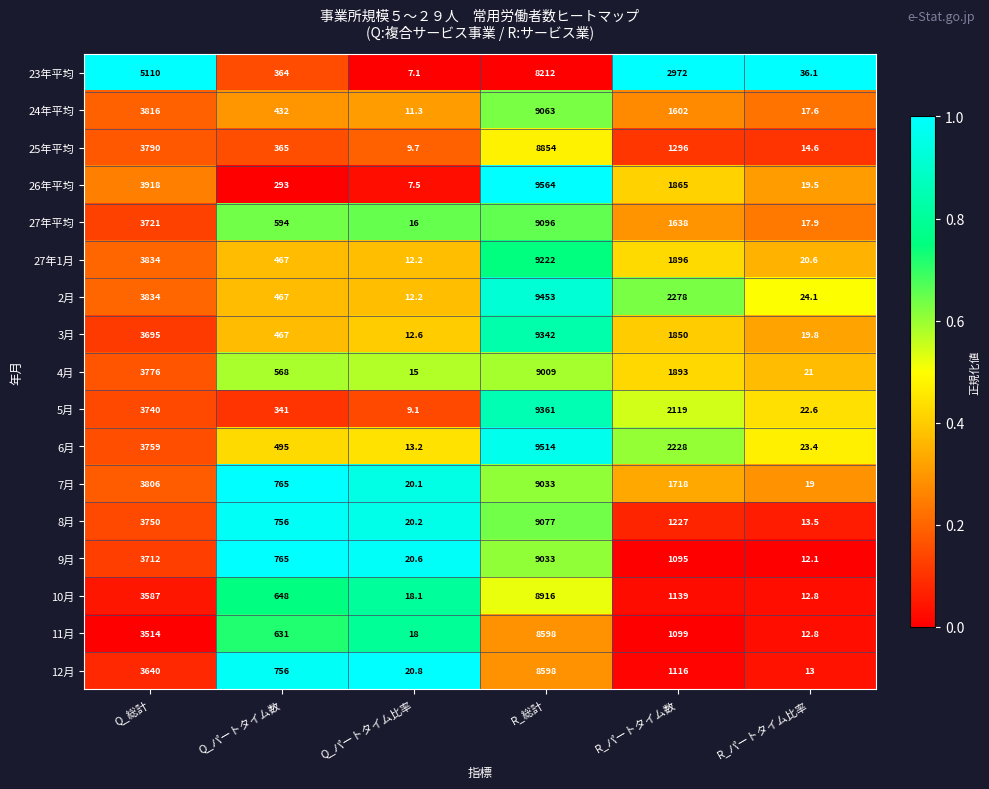

What is the maximum value shown in the chart?

9564.0